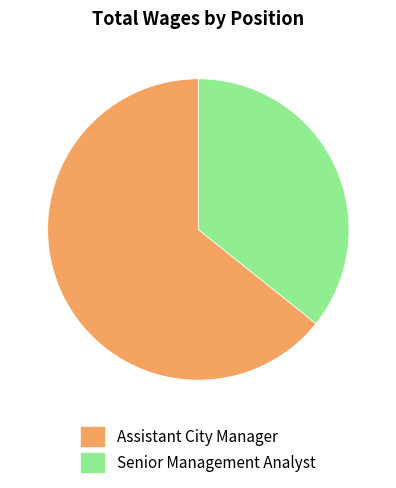

Which slice represents more than half of the pie?

Assistant City Manager